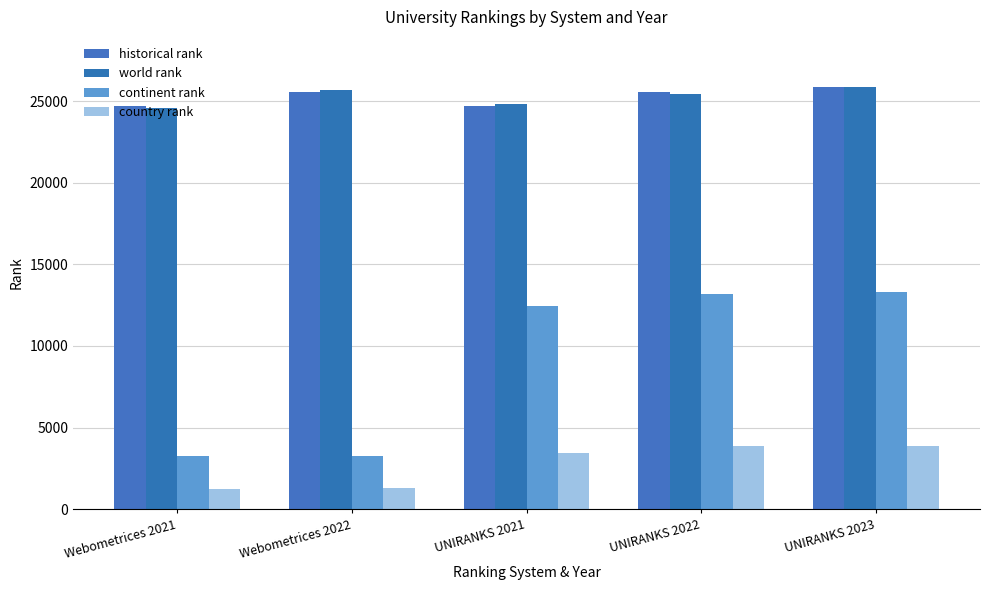

What is the difference between the maximum and minimum values in the country rank series?

2650.0